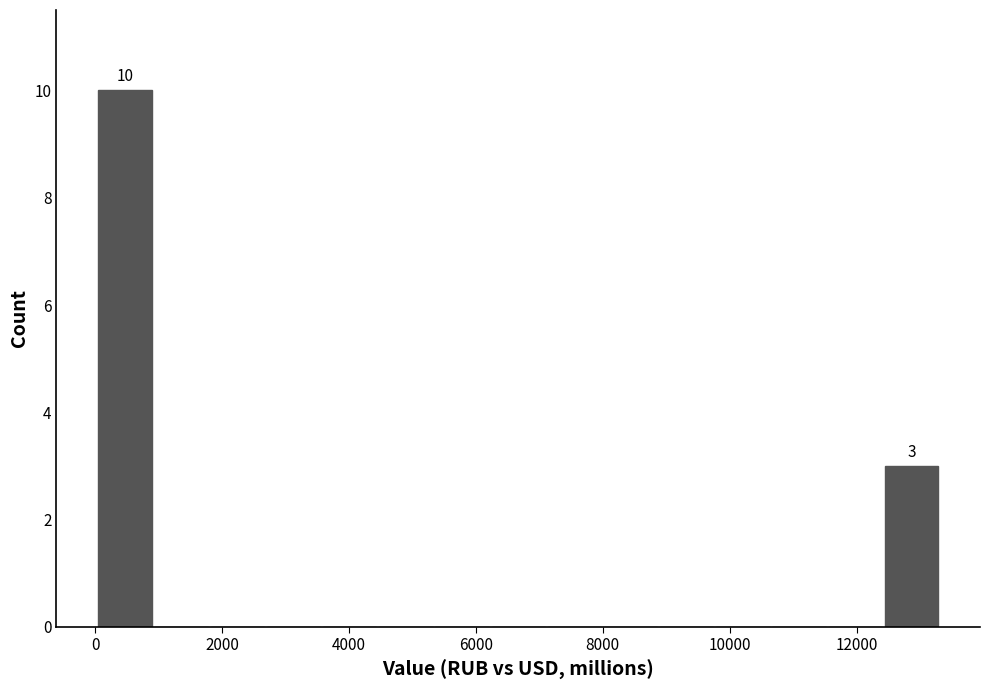

Over which range of the x-axis is the bar tallest?

0 to 1000